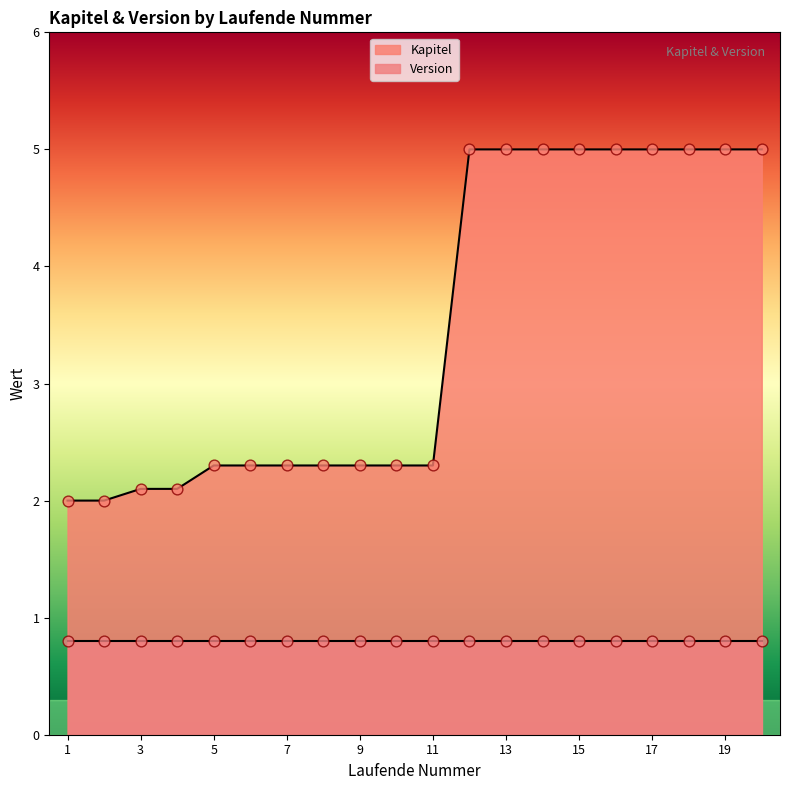

Approximately how many times larger is the value at 8 compared to 10?

1.0